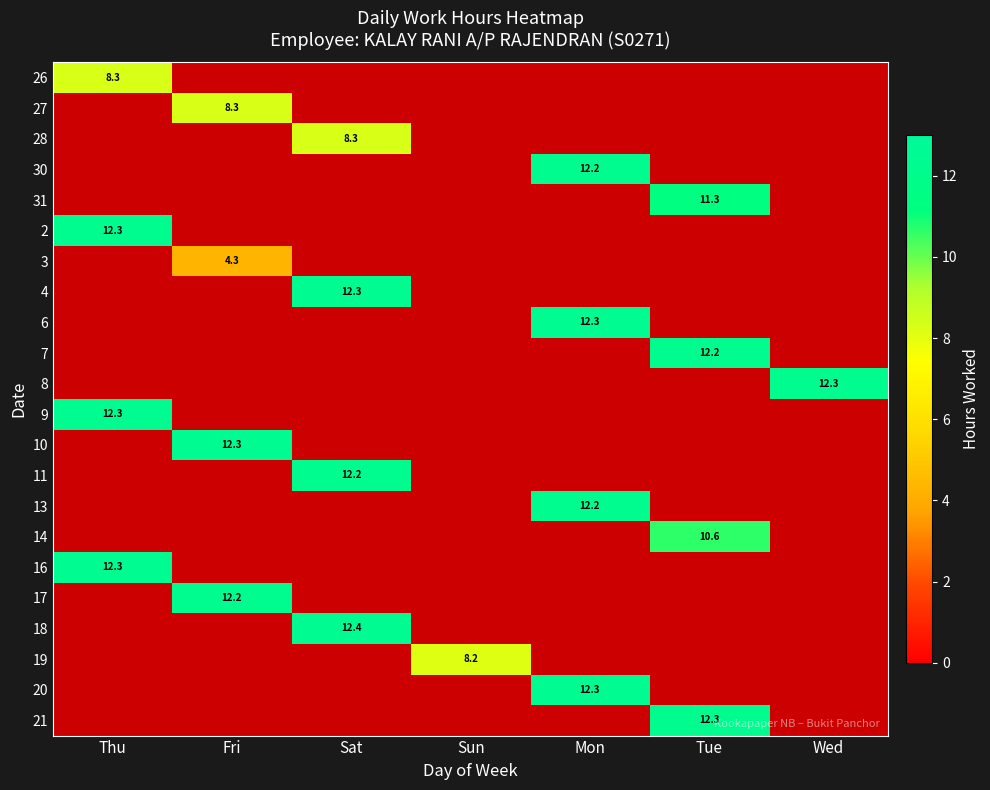

Count the number of categories in the chart.

7